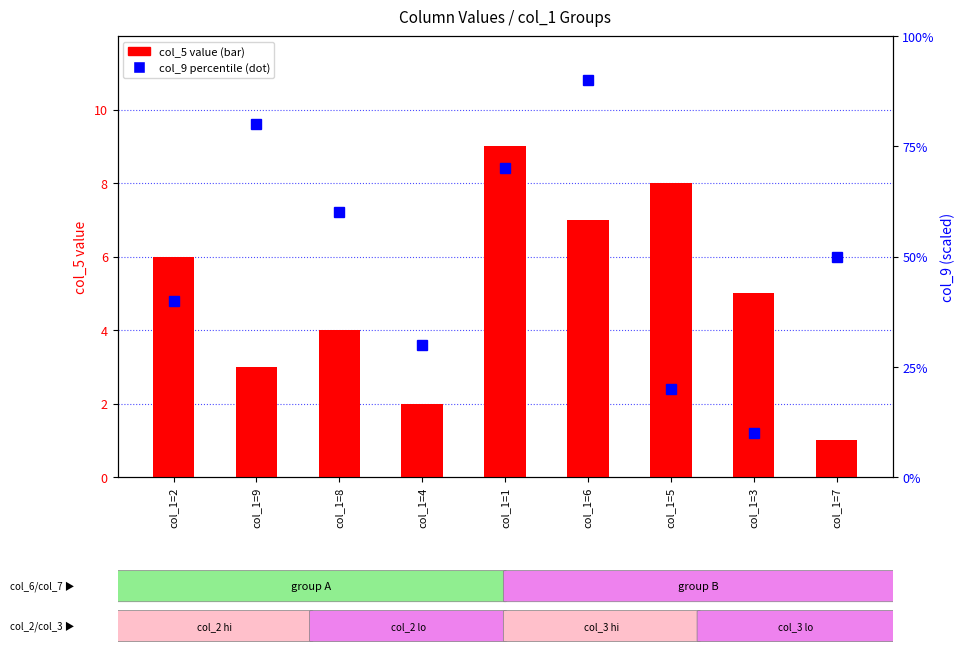

What is the highest value of the col_9 percentile series?

90